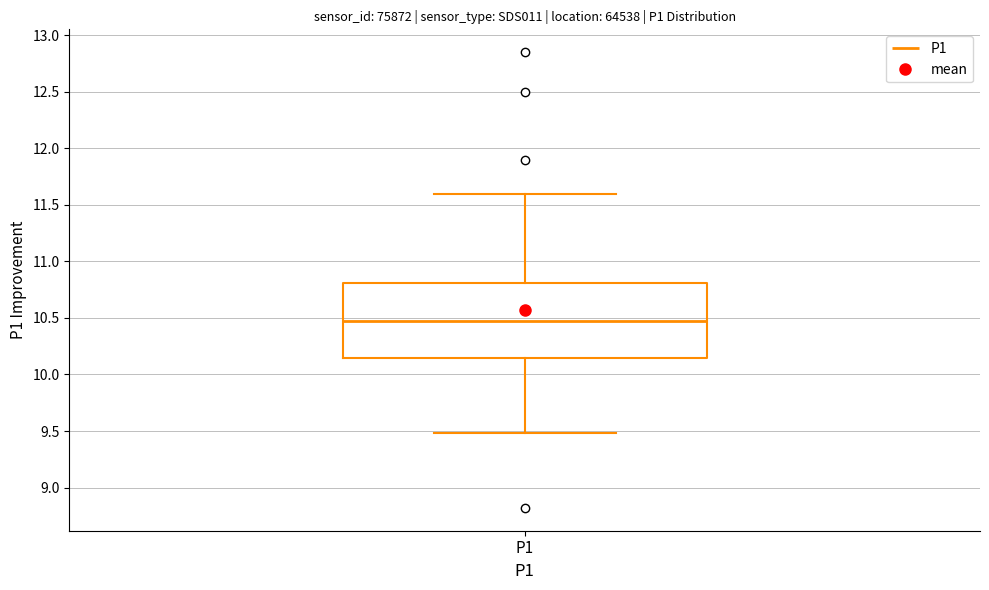

Where is the upper edge of the box for P1 on the y-axis? The values are not printed on the chart, so give them approximately, as read against the axis.

10.80